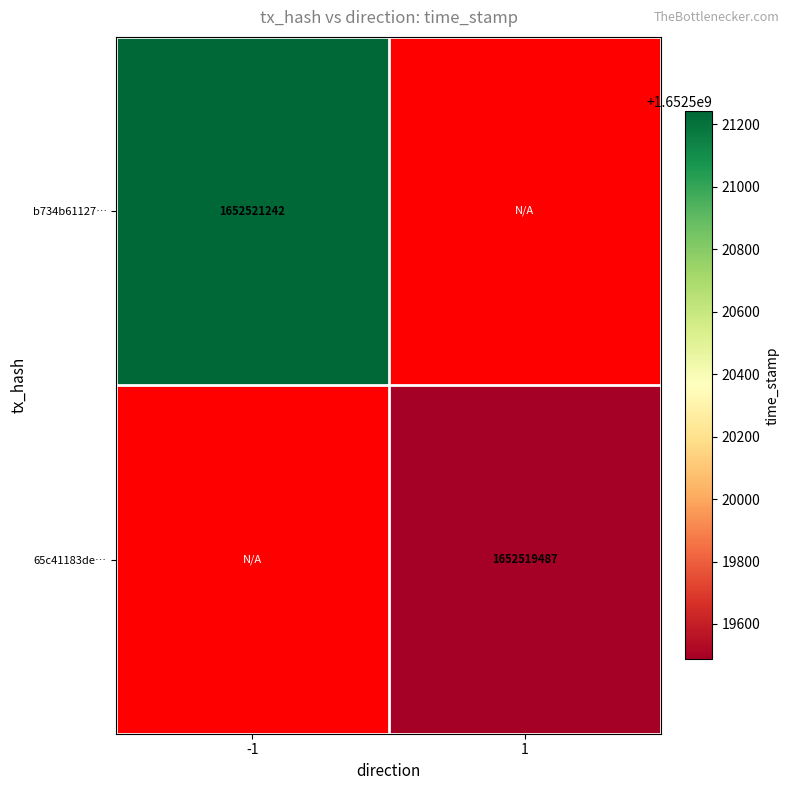

Count the number of categories in the chart.

2